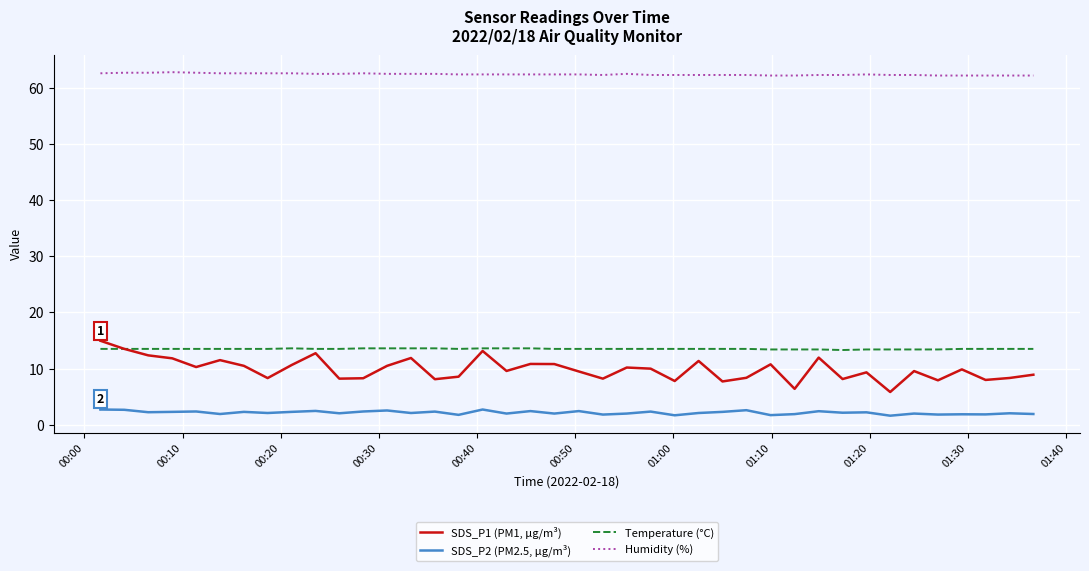

What is the minimum value shown in the chart?

1.6